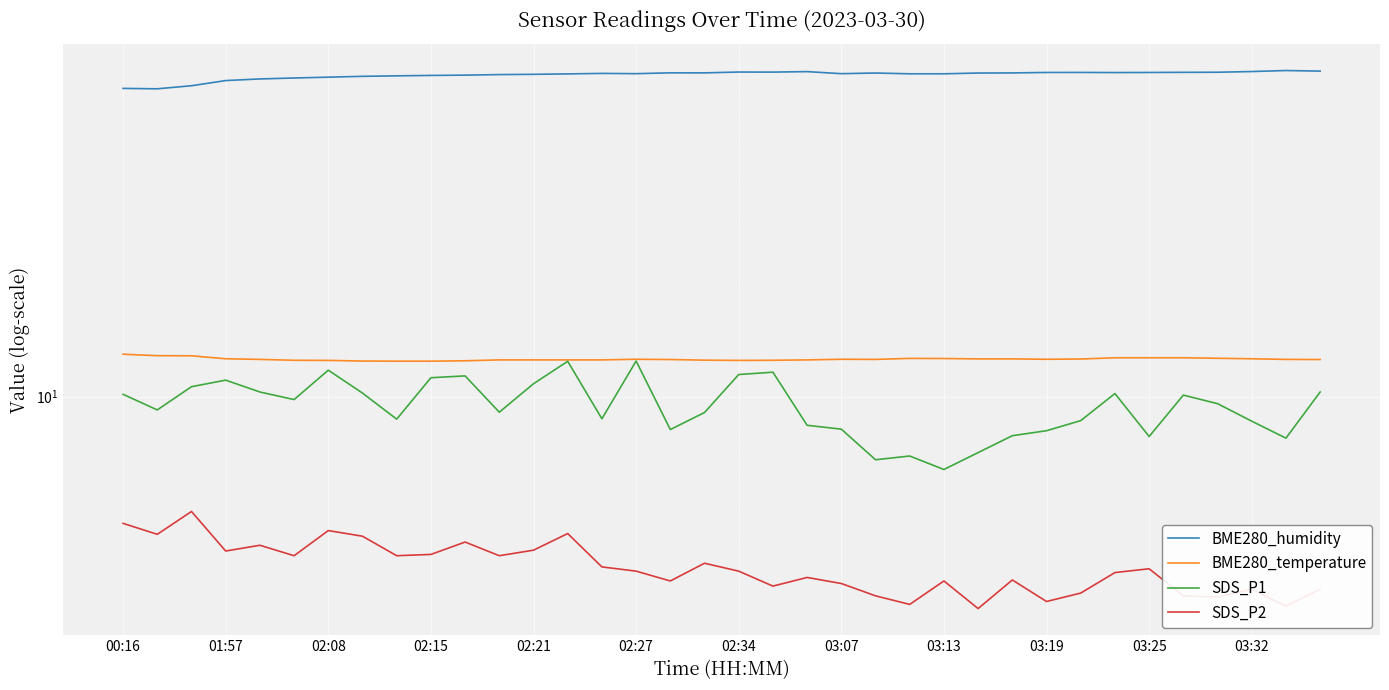

What is the total value across all series at 03:32?

101.9